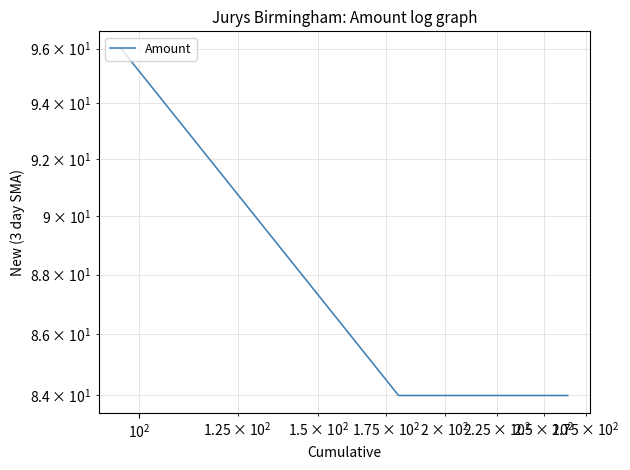

Count the values in the range 84 to 96.

3